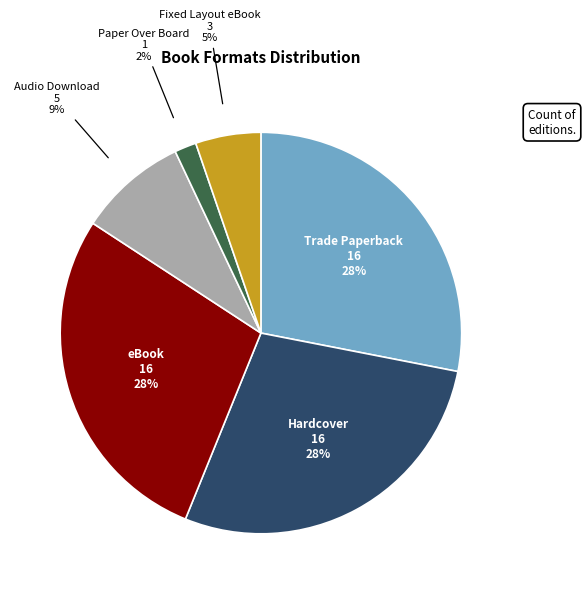

The Audio Download slice represents 9% of the pie. True or false?

True